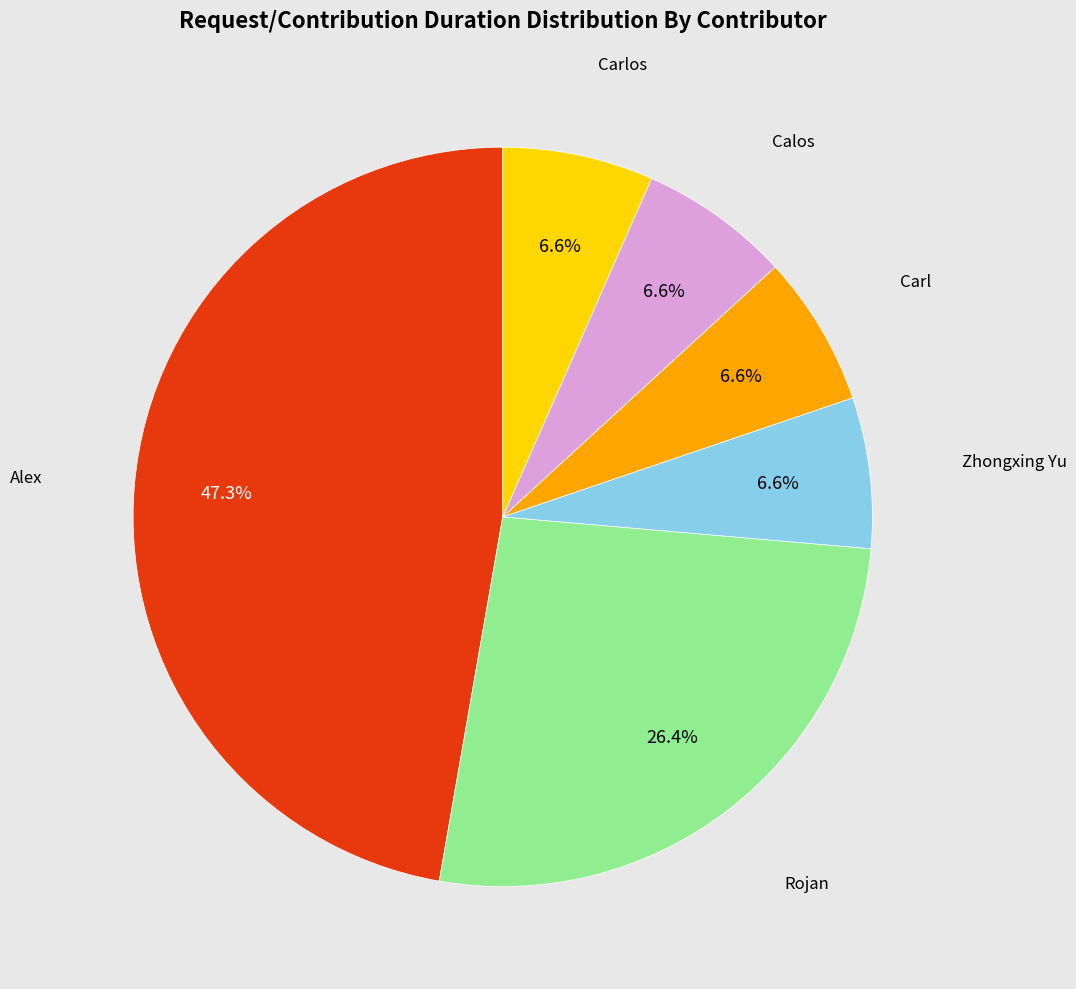

How many segments does this pie chart have?

6